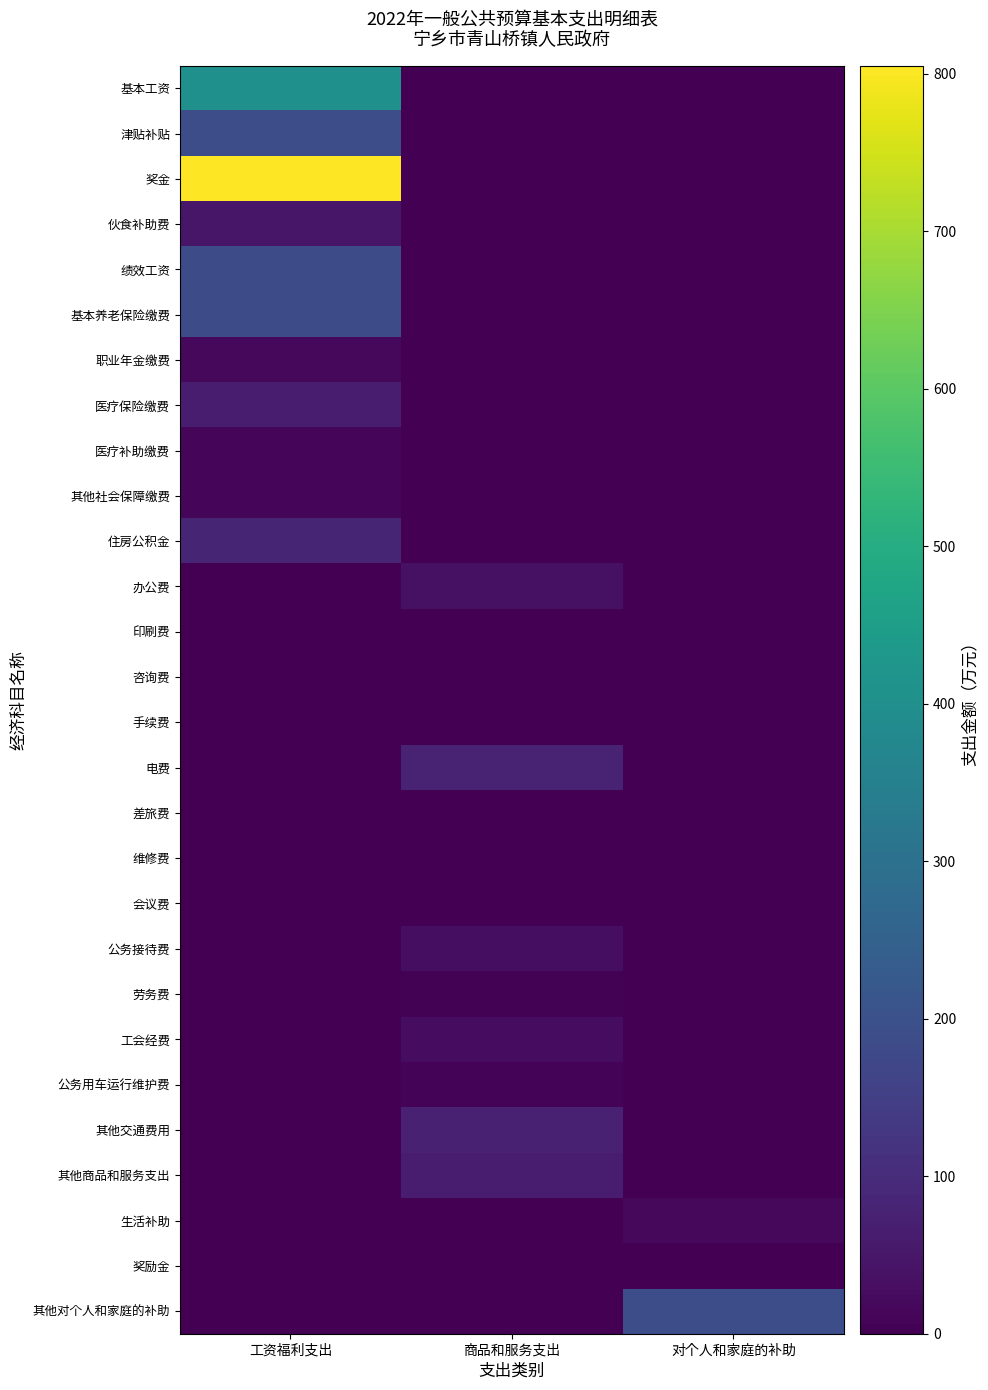

Reading left to right, what are all the values shown in this chart?

基本工资: 工资福利支出=403.0	商品和服务支出=0.0	对个人和家庭的补助=0.0
津贴补贴: 工资福利支出=189.5	商品和服务支出=0.0	对个人和家庭的补助=0.0
奖金: 工资福利支出=805.2	商品和服务支出=0.0	对个人和家庭的补助=0.0
伙食补助费: 工资福利支出=48.0	商品和服务支出=0.0	对个人和家庭的补助=0.0
绩效工资: 工资福利支出=187.2	商品和服务支出=0.0	对个人和家庭的补助=0.0
基本养老保险缴费: 工资福利支出=183.8	商品和服务支出=0.0	对个人和家庭的补助=0.0
职业年金缴费: 工资福利支出=17.1	商品和服务支出=0.0	对个人和家庭的补助=0.0
医疗保险缴费: 工资福利支出=60.6	商品和服务支出=0.0	对个人和家庭的补助=0.0
医疗补助缴费: 工资福利支出=14.1	商品和服务支出=0.0	对个人和家庭的补助=0.0
其他社会保障缴费: 工资福利支出=15.6	商品和服务支出=0.0	对个人和家庭的补助=0.0
住房公积金: 工资福利支出=84.5	商品和服务支出=0.0	对个人和家庭的补助=0.0
办公费: 工资福利支出=0.0	商品和服务支出=35.0	对个人和家庭的补助=0.0
印刷费: 工资福利支出=0.0	商品和服务支出=2.0	对个人和家庭的补助=0.0
咨询费: 工资福利支出=0.0	商品和服务支出=2.0	对个人和家庭的补助=0.0
手续费: 工资福利支出=0.0	商品和服务支出=2.0	对个人和家庭的补助=0.0
电费: 工资福利支出=0.0	商品和服务支出=80.0	对个人和家庭的补助=0.0
差旅费: 工资福利支出=0.0	商品和服务支出=2.0	对个人和家庭的补助=0.0
维修费: 工资福利支出=0.0	商品和服务支出=2.0	对个人和家庭的补助=0.0
会议费: 工资福利支出=0.0	商品和服务支出=2.0	对个人和家庭的补助=0.0
公务接待费: 工资福利支出=0.0	商品和服务支出=30.0	对个人和家庭的补助=0.0
劳务费: 工资福利支出=0.0	商品和服务支出=5.0	对个人和家庭的补助=0.0
工会经费: 工资福利支出=0.0	商品和服务支出=27.2	对个人和家庭的补助=0.0
公务用车运行维护费: 工资福利支出=0.0	商品和服务支出=8.0	对个人和家庭的补助=0.0
其他交通费用: 工资福利支出=0.0	商品和服务支出=72.4	对个人和家庭的补助=0.0
其他商品和服务支出: 工资福利支出=0.0	商品和服务支出=60.0	对个人和家庭的补助=0.0
生活补助: 工资福利支出=0.0	商品和服务支出=0.0	对个人和家庭的补助=17.4
奖励金: 工资福利支出=0.0	商品和服务支出=0.0	对个人和家庭的补助=0.5
其他对个人和家庭的补助: 工资福利支出=0.0	商品和服务支出=0.0	对个人和家庭的补助=190.4